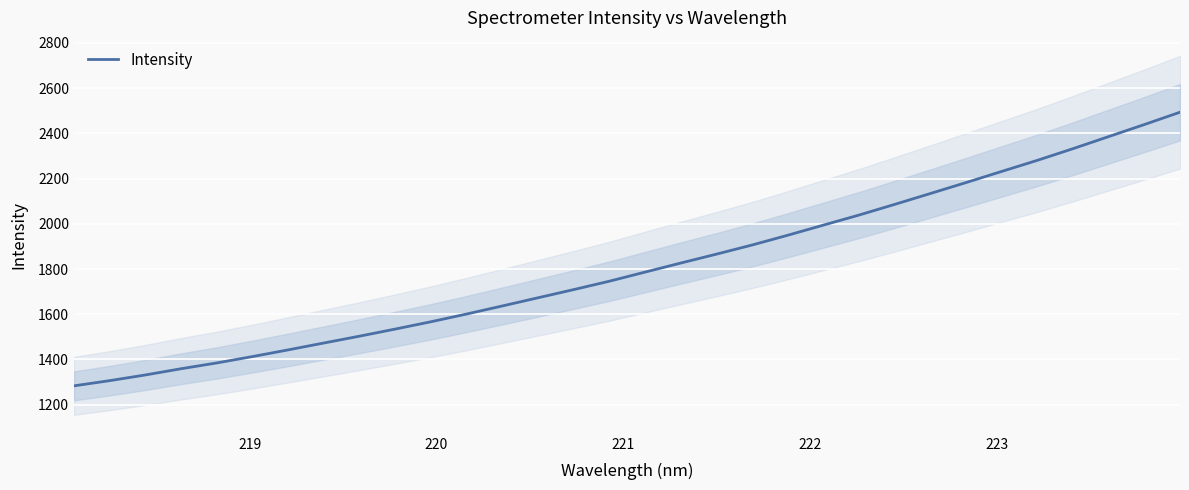

What is the lowest value of the Intensity series?

1283.2